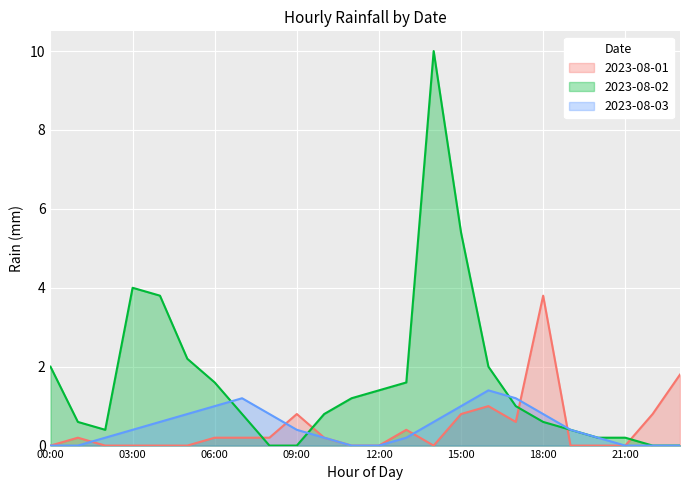

At 06:00, list the series in order from smallest to largest.

2023-08-01, 2023-08-03, 2023-08-02